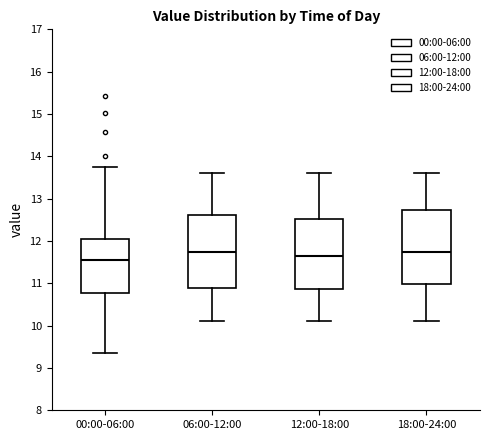

Reading left to right, transcribe this box plot: for each box, give where its median line is, the range the box spans, and where its two whiskers end, as read against the y-axis. The values are not printed on the chart, so give them approximately, as read against the axis.

00:00-06:00: median 11.5, box 10.8 to 12.1, whiskers 9.4 to 13.8
06:00-12:00: median 11.8, box 10.9 to 12.6, whiskers 10.1 to 13.6
12:00-18:00: median 11.7, box 10.9 to 12.5, whiskers 10.1 to 13.6
18:00-24:00: median 11.8, box 11.0 to 12.7, whiskers 10.1 to 13.6